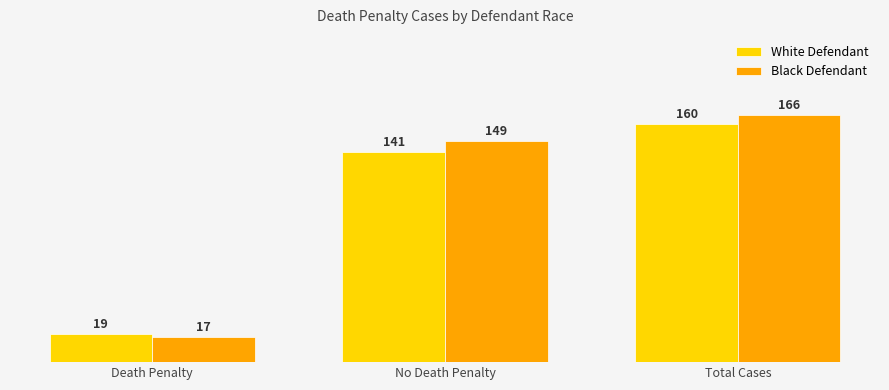

How many groups of bars are there?

3